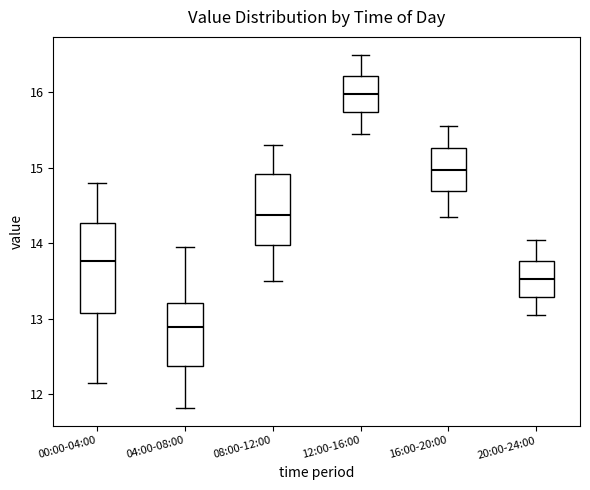

Where does the lower whisker of the box for 04:00-08:00 end on the y-axis? The values are not printed on the chart, so give them approximately, as read against the axis.

11.8